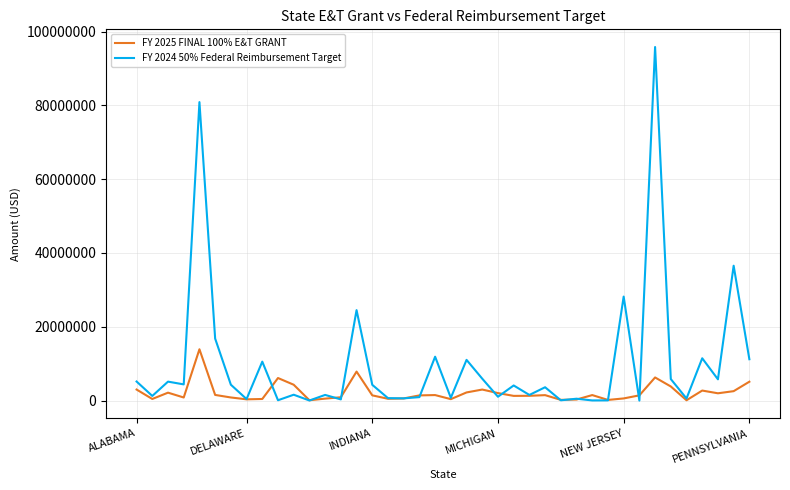

List the series in order of their overall mean, lowest first.

FY 2025 FINAL 100% E&T GRANT, FY 2024 50% Federal Reimbursement Target